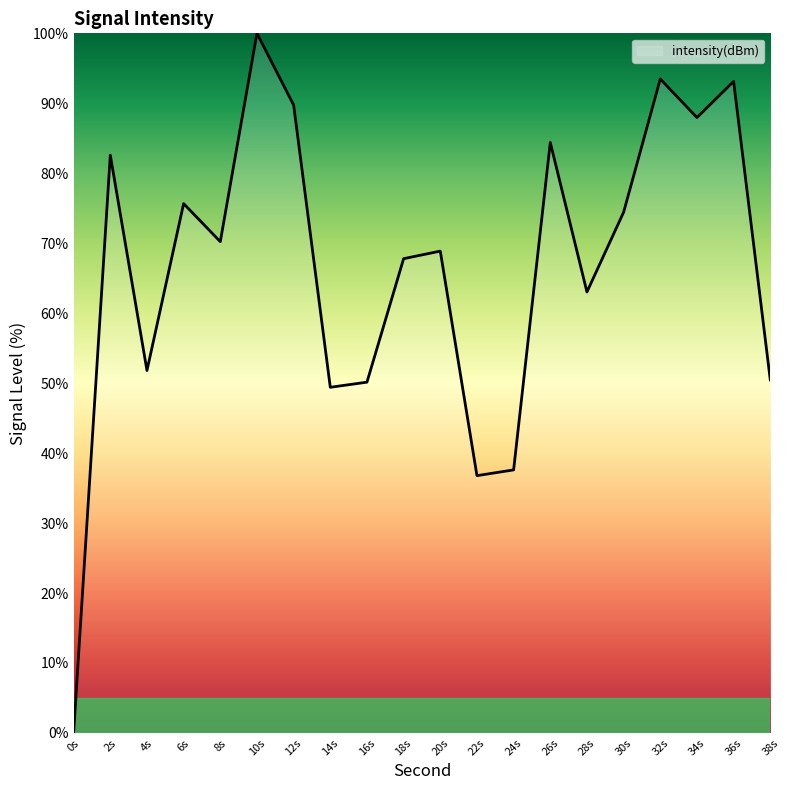

How many lines are shown in the chart?

1